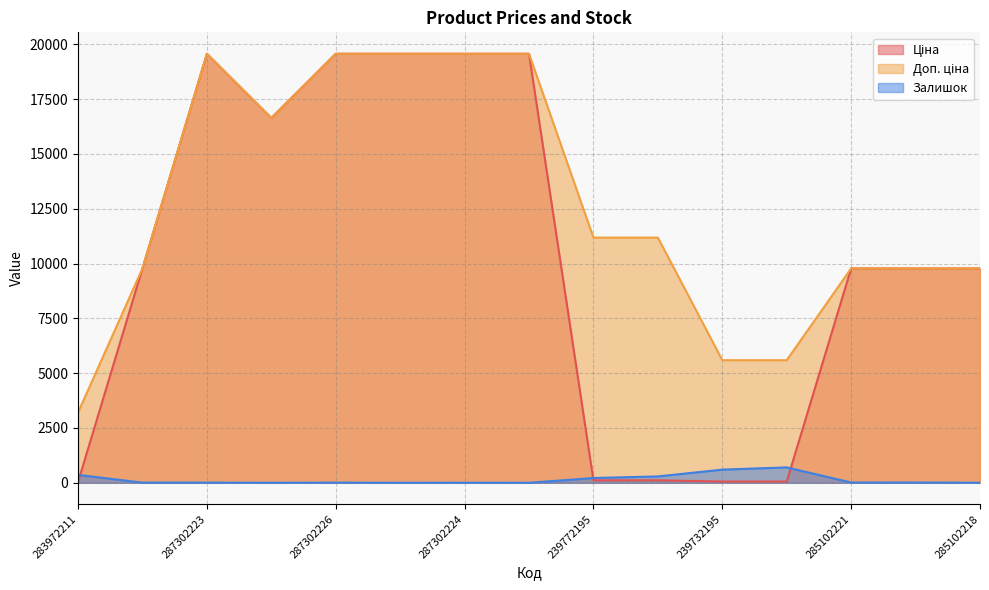

What is the average value of the Залишок series?

148.0